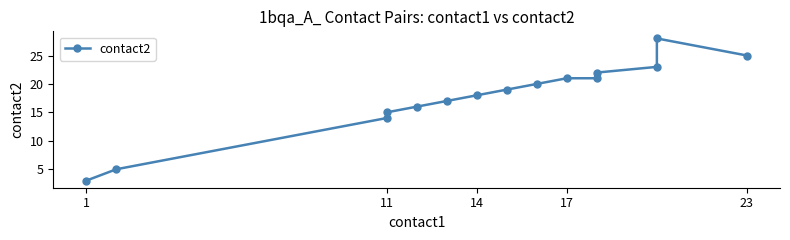

Reading left to right, extract all data points from this chart.

3	5	14	15	16	17	18	19	20	21	21	22	23	28	25